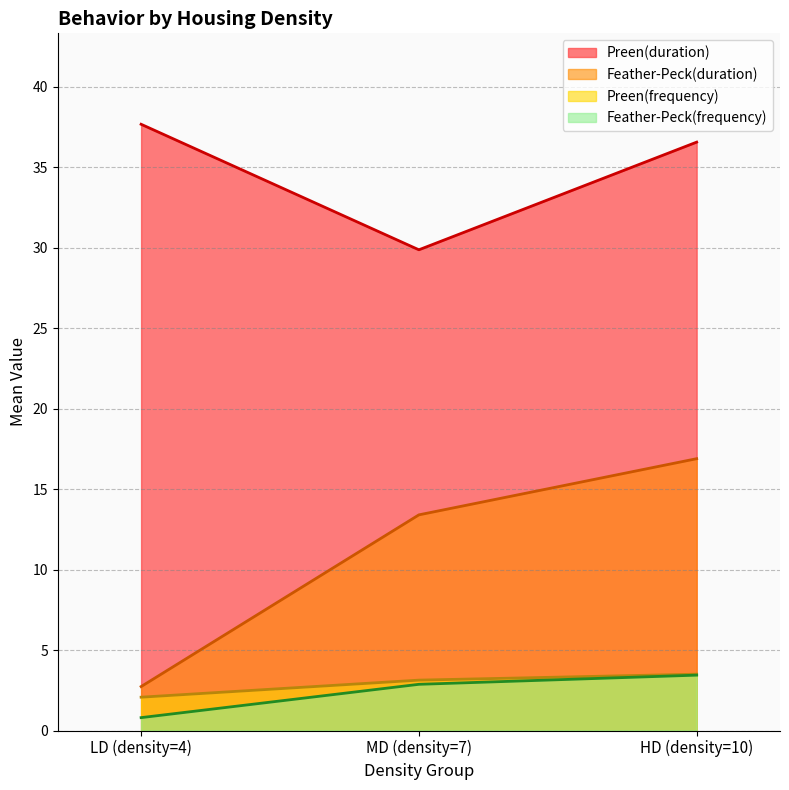

Rank the series by their maximum value, from highest to lowest.

Preen(duration), Feather-Peck(duration), Preen(frequency), Feather-Peck(frequency)